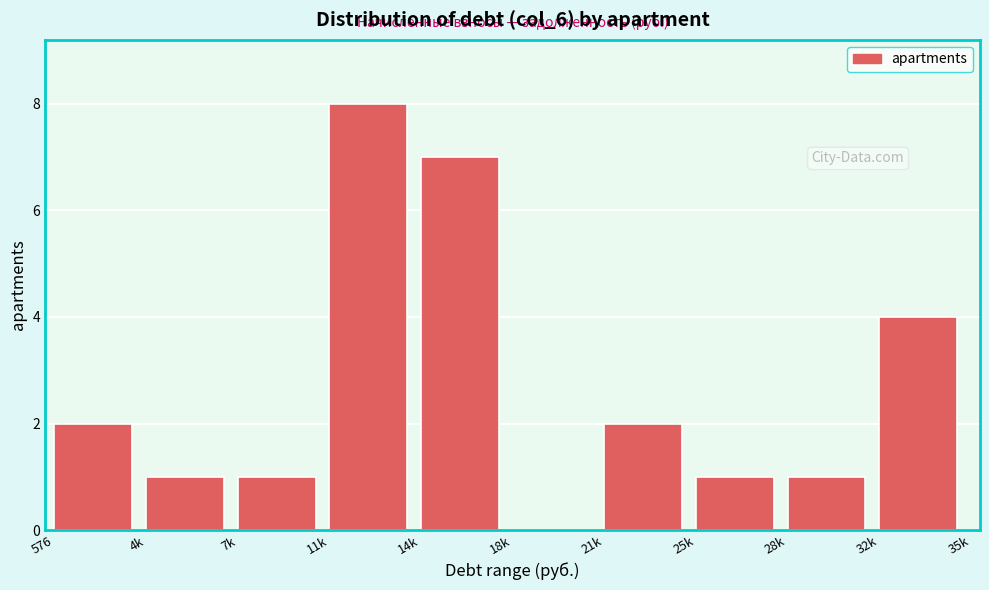

Reading left to right, list all the values displayed in this chart.

576=2	4k=1	7k=1	11k=8	14k=7	18k=0	21k=2	25k=1	28k=1	32k=4